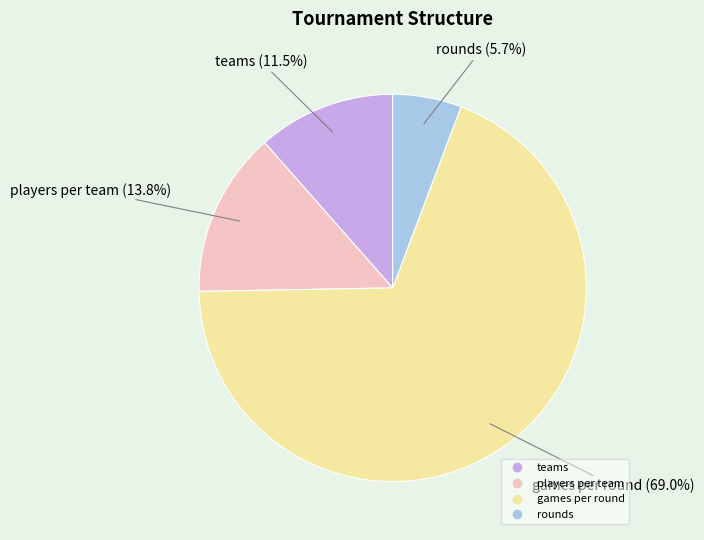

What percentage is the players per team slice, to the nearest percent?

14%